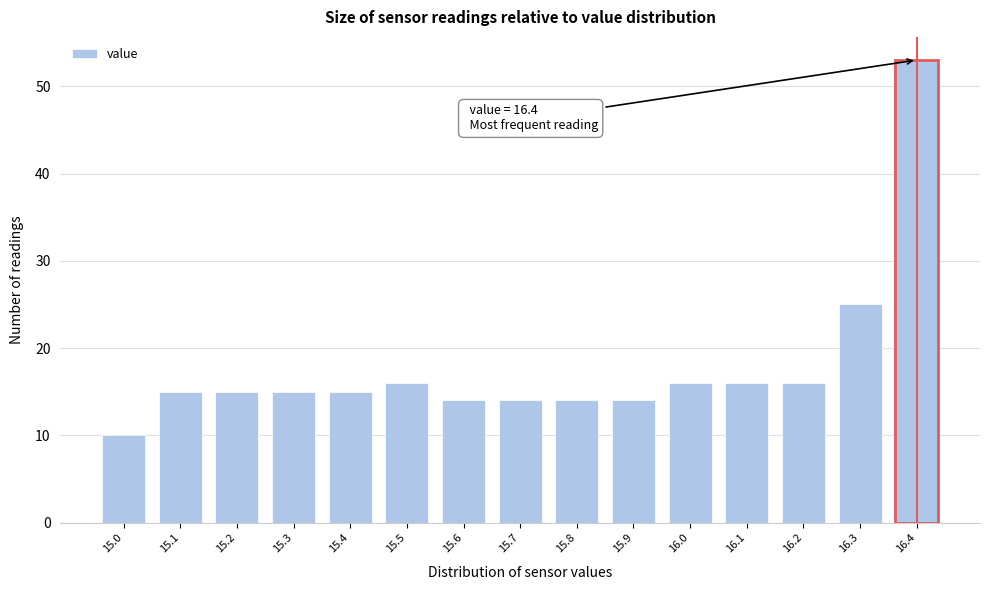

Over which range of the x-axis is the bar tallest?

16.35 to 16.45